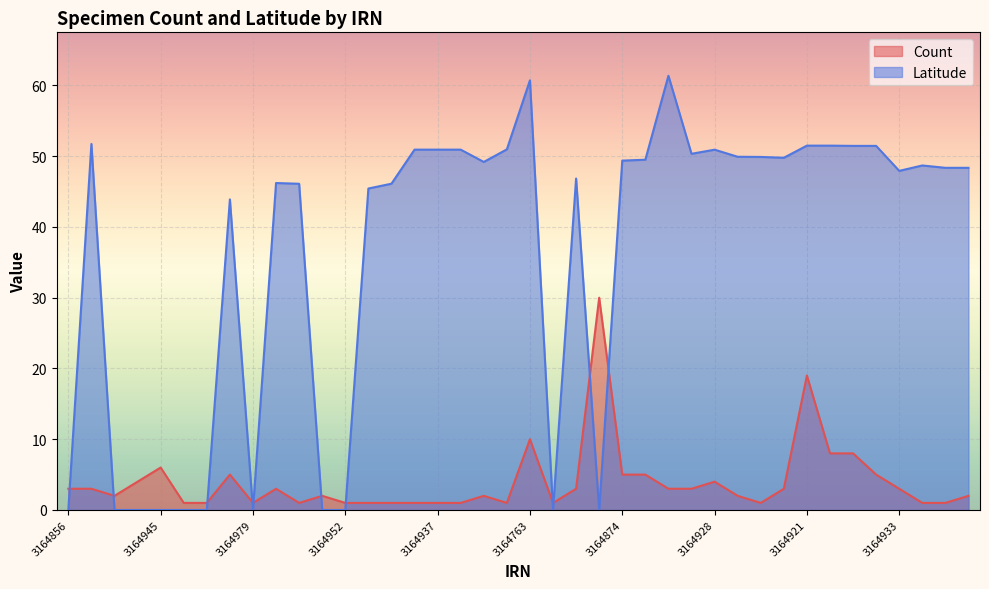

What are all the series names shown in the legend?

Count, Latitude